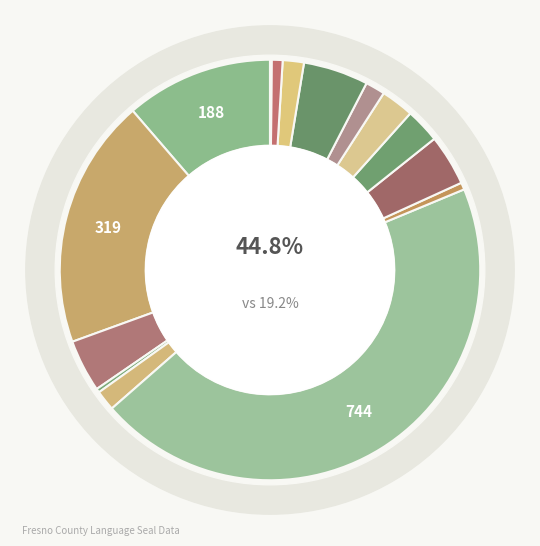

Does Parlier Unified represent more than half of the total?

No